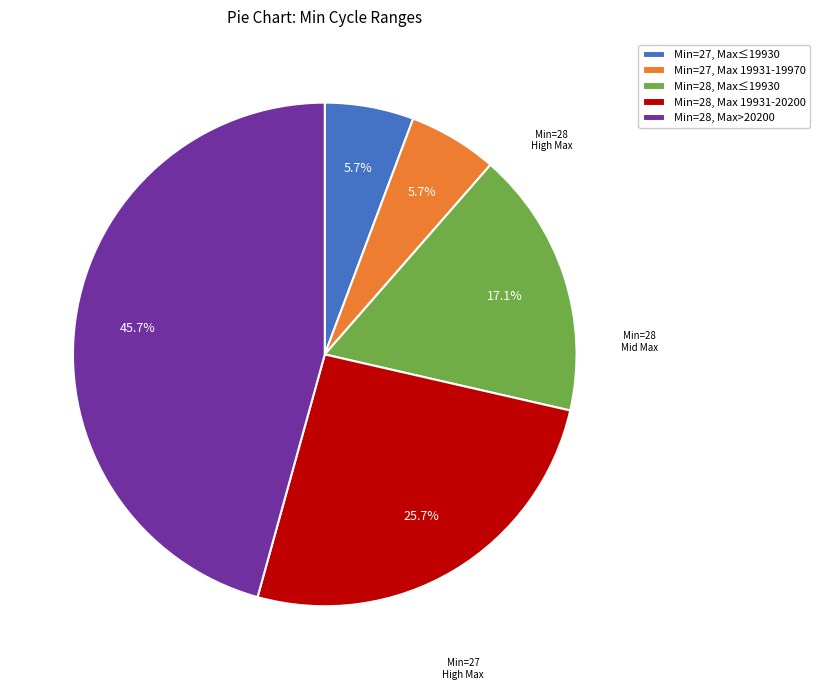

How much of the chart is everything except Min=27, Max 19931-19970?

94.3%